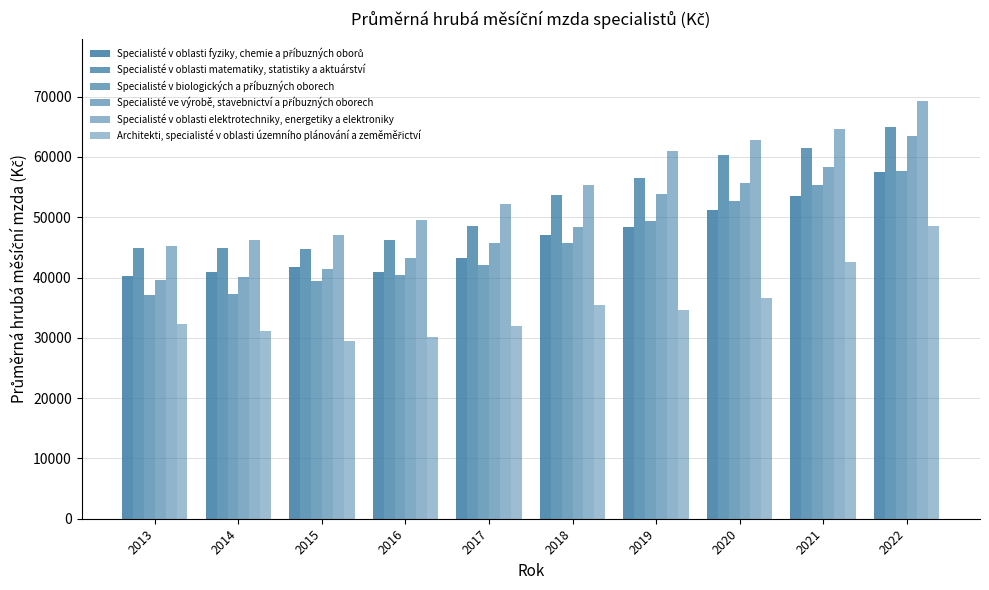

What is the difference between the second highest and minimum values in the Specialisté v biologických a příbuzných oborech series?

18280